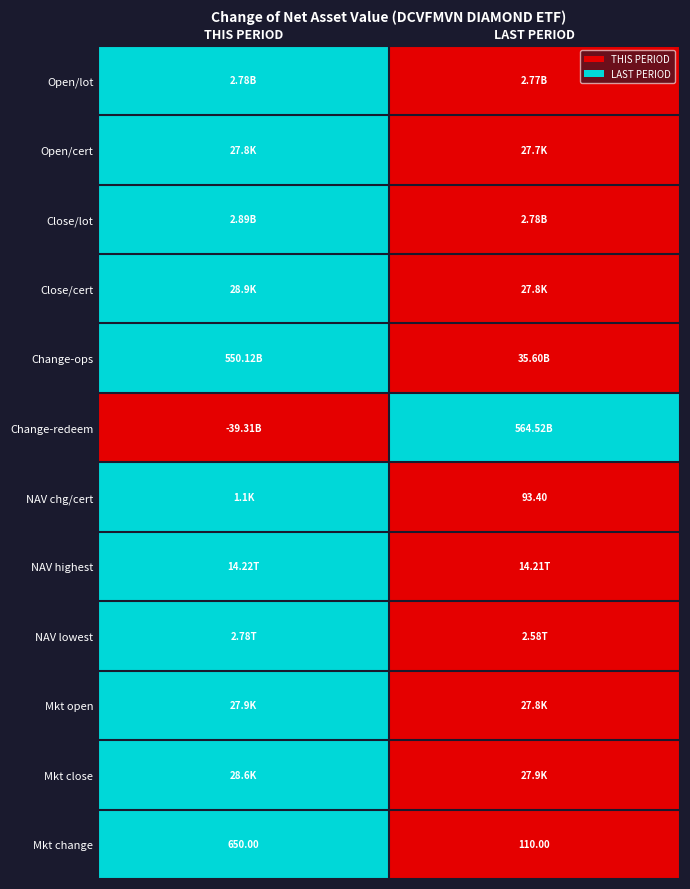

Between LAST PERIOD and THIS PERIOD, which is larger?

THIS PERIOD